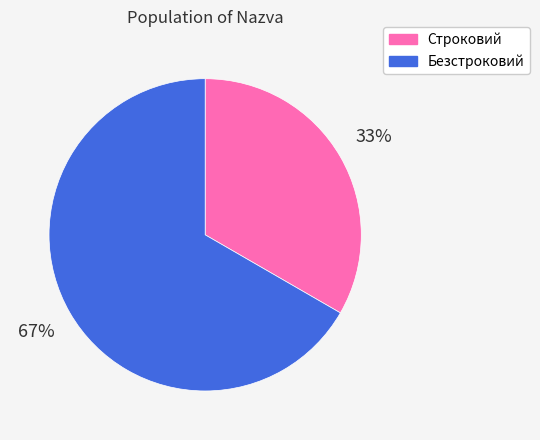

True or false: Безстроковий accounts for 79% of the total.

False